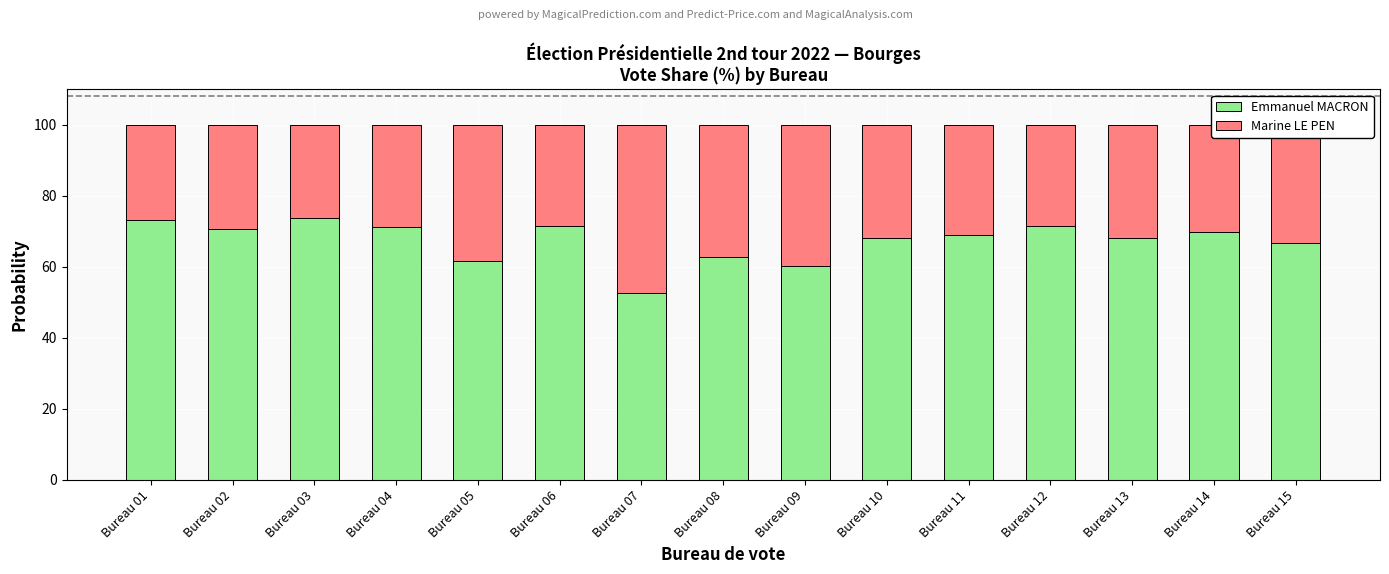

Does the chart contain stacked bars?

Yes